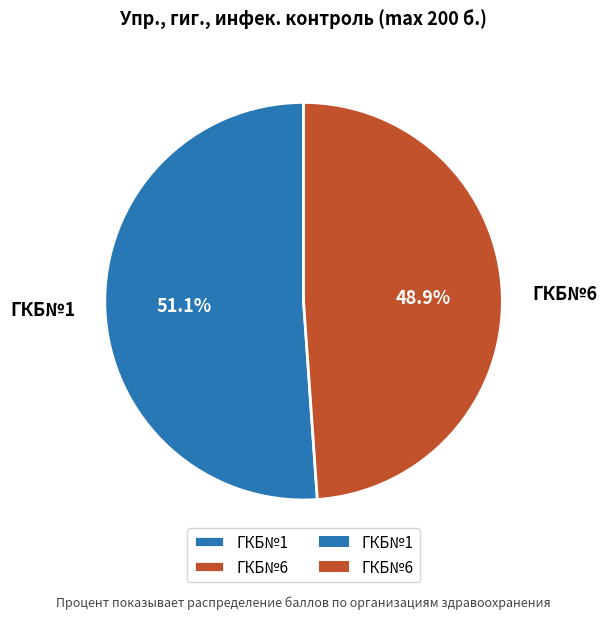

To the nearest percent, what is the difference between the ГКБ№1 and ГКБ№6 slice percentages?

2%